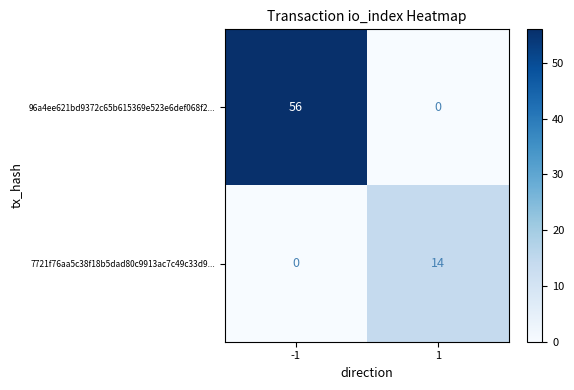

What is the spread (max minus min) of values at 1?

14